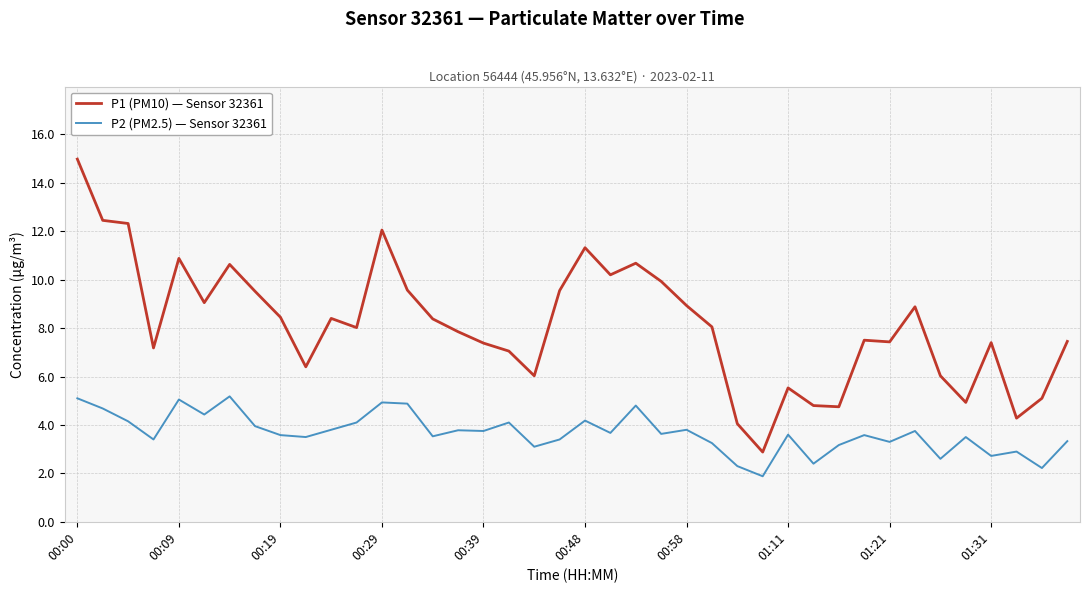

List the series in order of their peak value, lowest first.

P2 (PM2.5) — Sensor 32361, P1 (PM10) — Sensor 32361